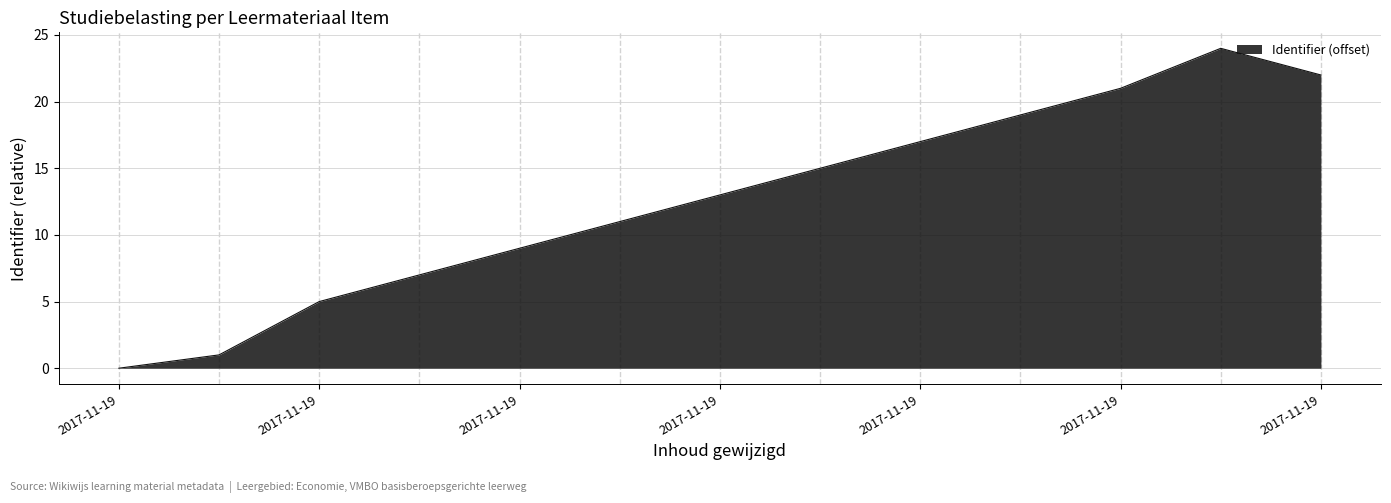

Does the chart display data point markers on the line(s)?

No